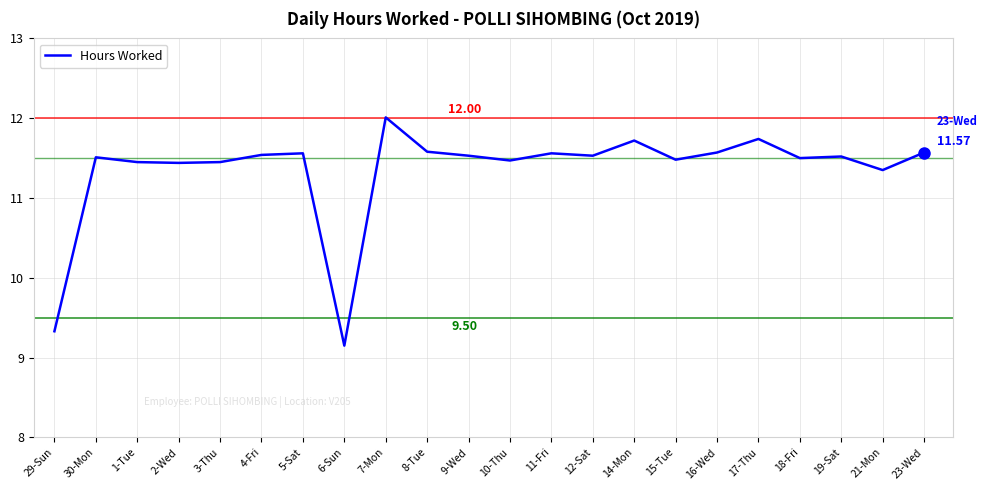

What is the difference between the values at 29-Sun and 16-Wed?

2.2